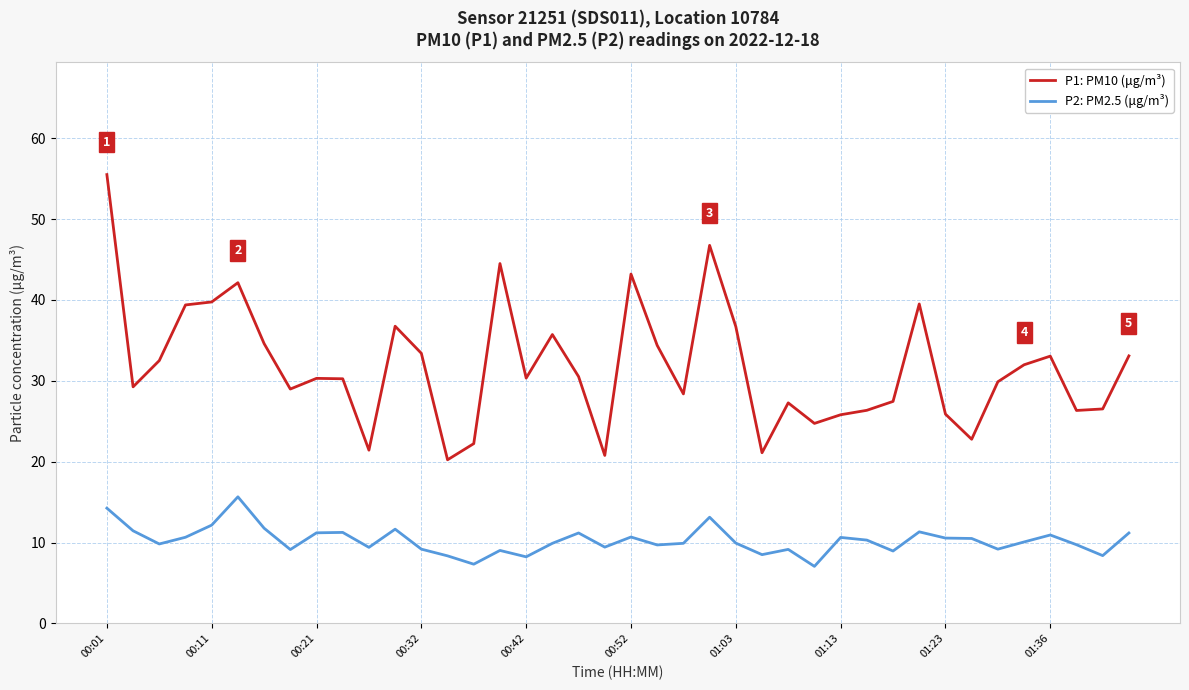

True or false: P1: PM10 (μg/m³) and P2: PM2.5 (μg/m³) intersect in this chart.

False